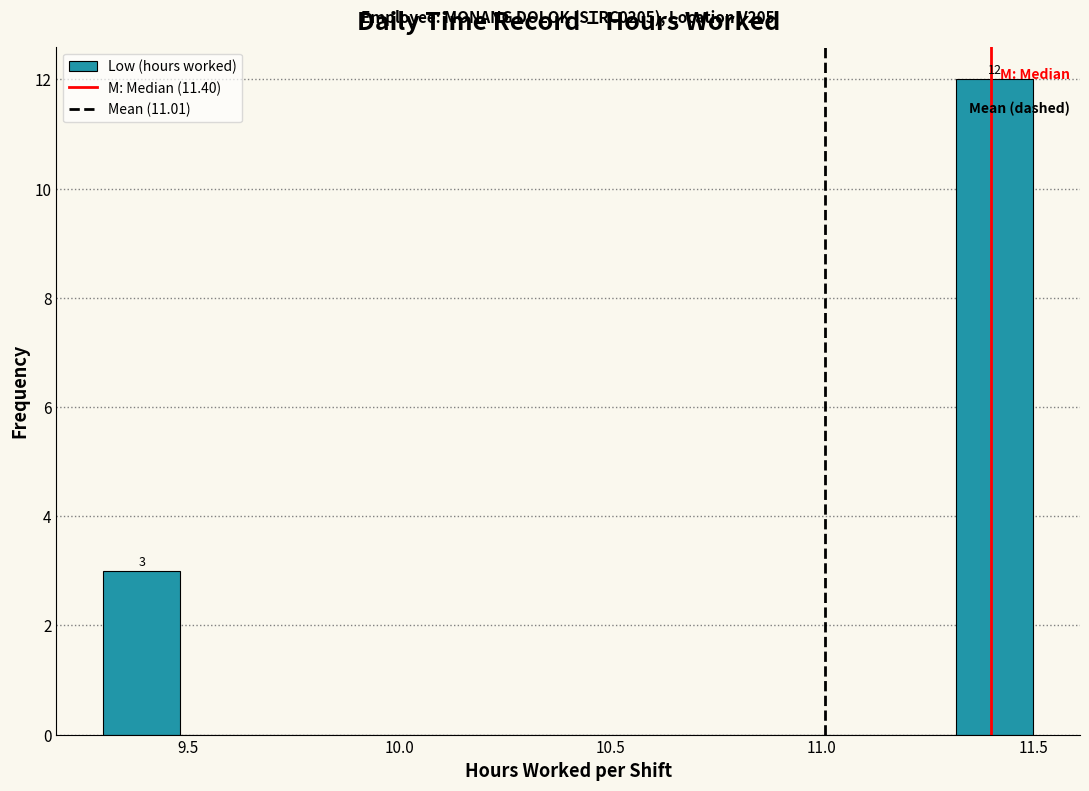

Around what value on the x-axis is the tallest bar? Give the approximate position of its centre, as read against the axis.

11.40